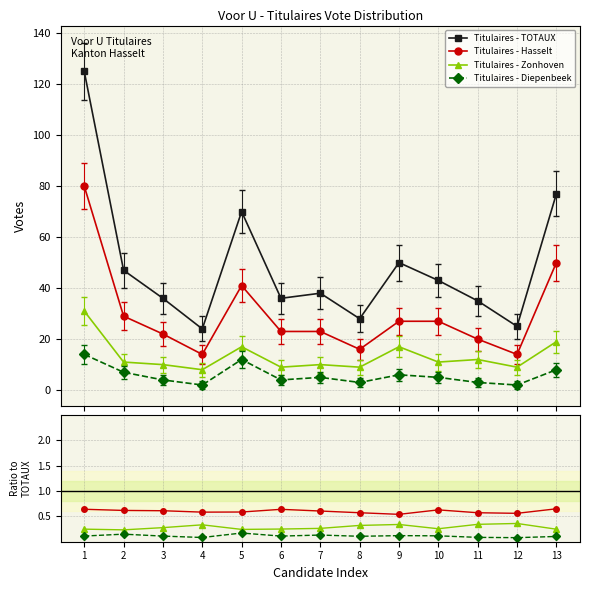

In Titulaires - TOTAUX, how many points are higher than both neighbors (excluding endpoints)?

3